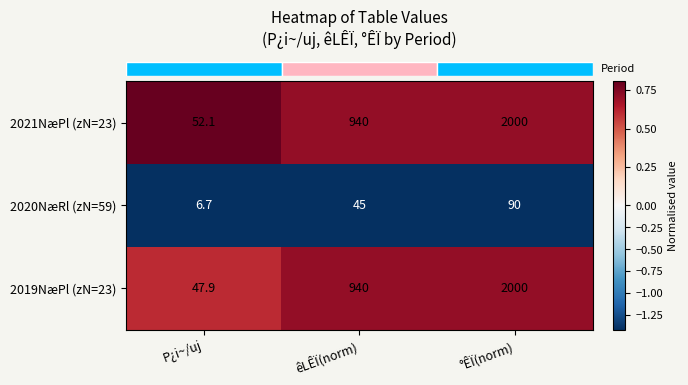

Reading left to right, transcribe all the data shown in this chart.

2021NæPl (zN=23): 52.1	940.0	2000.0
2020NæRl (zN=59): 6.7	45.0	90.0
2019NæPl (zN=23): 47.9	940.0	2000.0